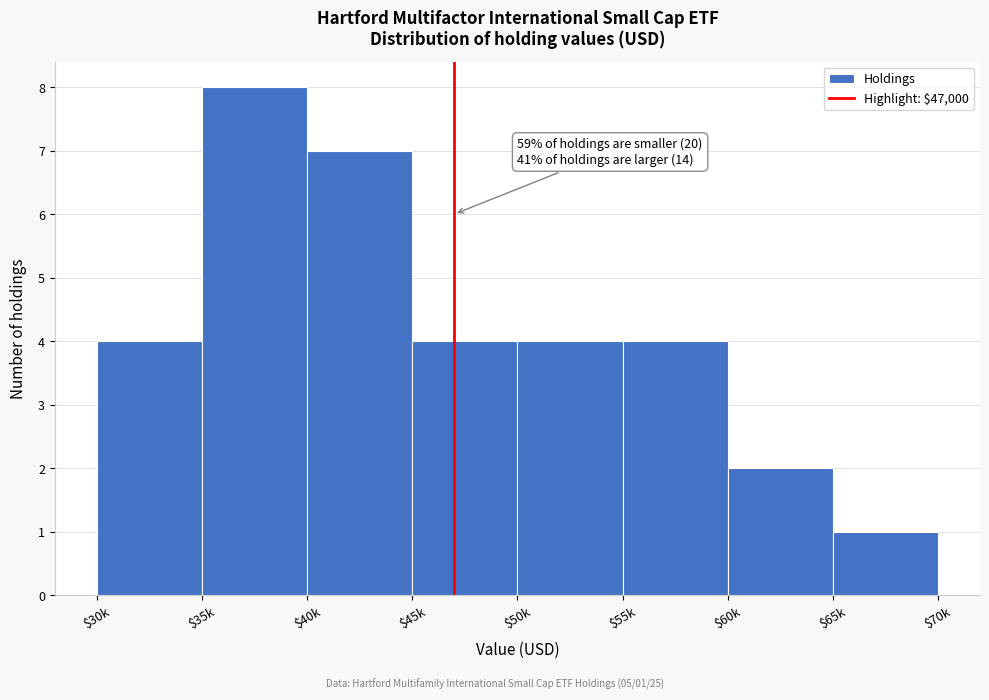

Reading right to left, extract all data points from this chart.

1	2	4	4	4	7	8	4